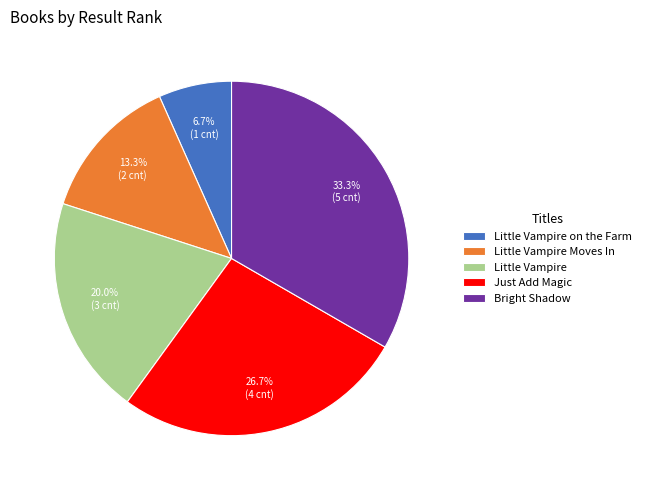

How many segments does this pie chart have?

5